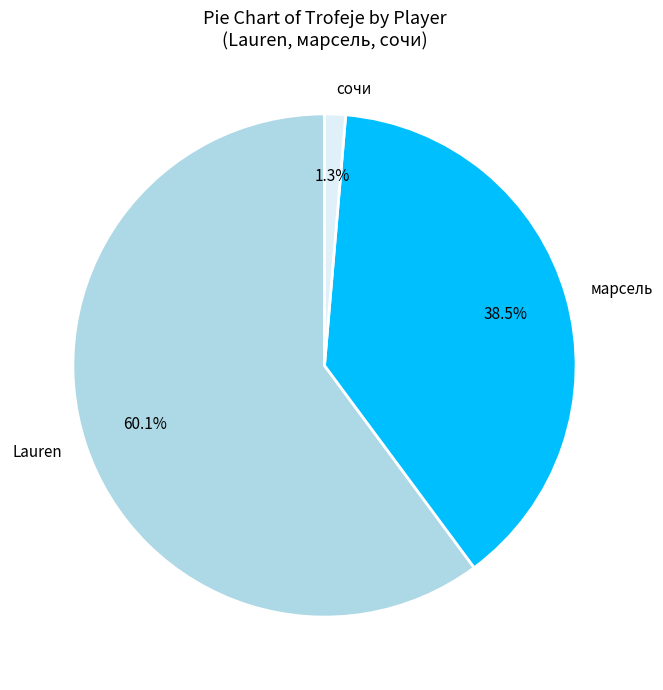

To the nearest percent, what portion does Lauren represent?

60%